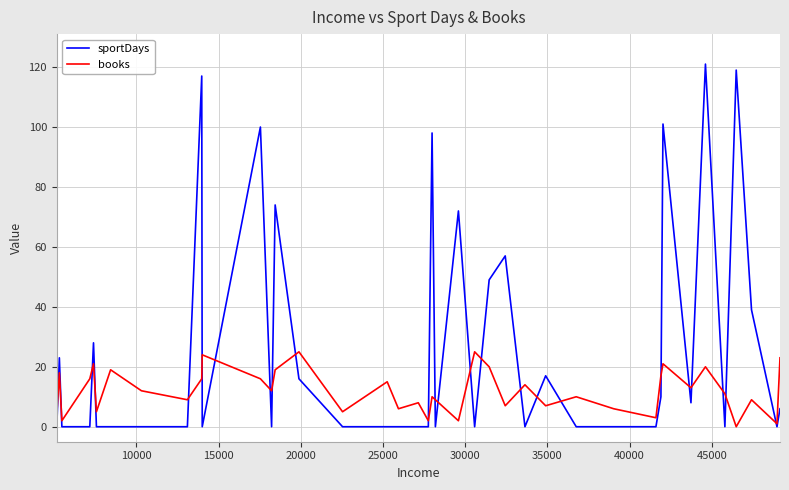

What is the maximum value shown in the chart?

121